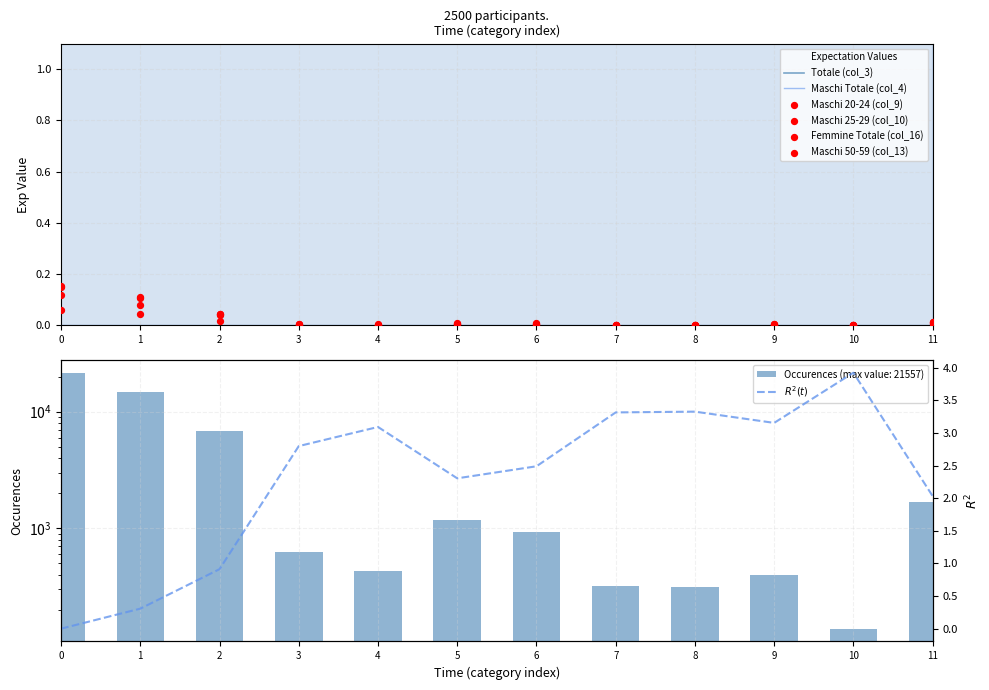

What are all the series names shown in the legend?

Totale (col_3), Maschi Totale (col_4), Maschi 20-24 (col_9), Maschi 25-29 (col_10), Femmine Totale (col_16), Maschi 50-59 (col_13)